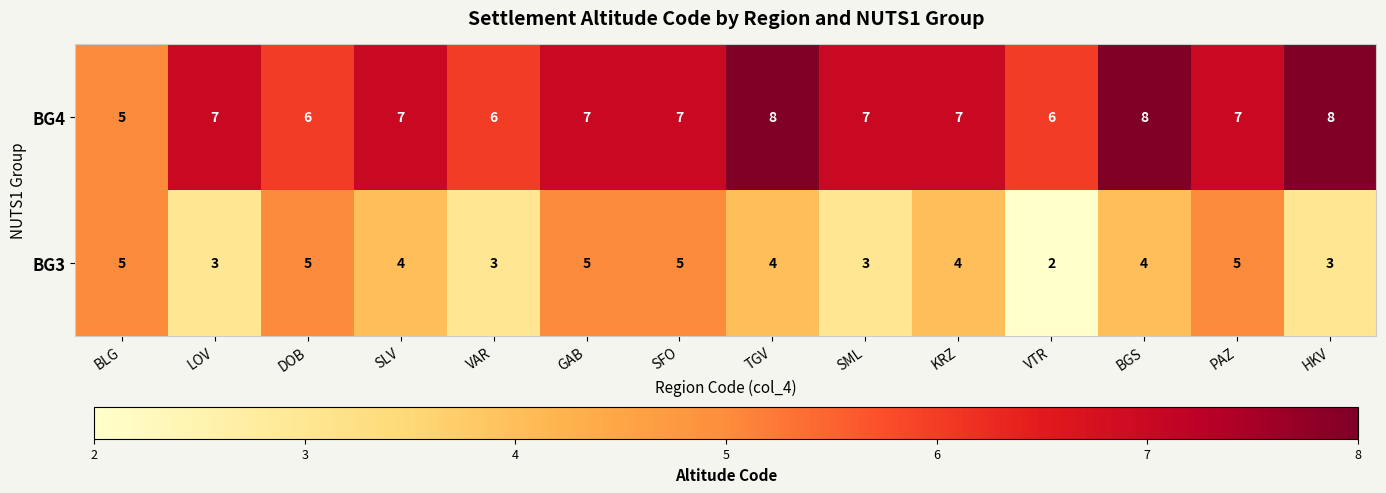

Which label corresponds to the smallest value in the chart?

VTR